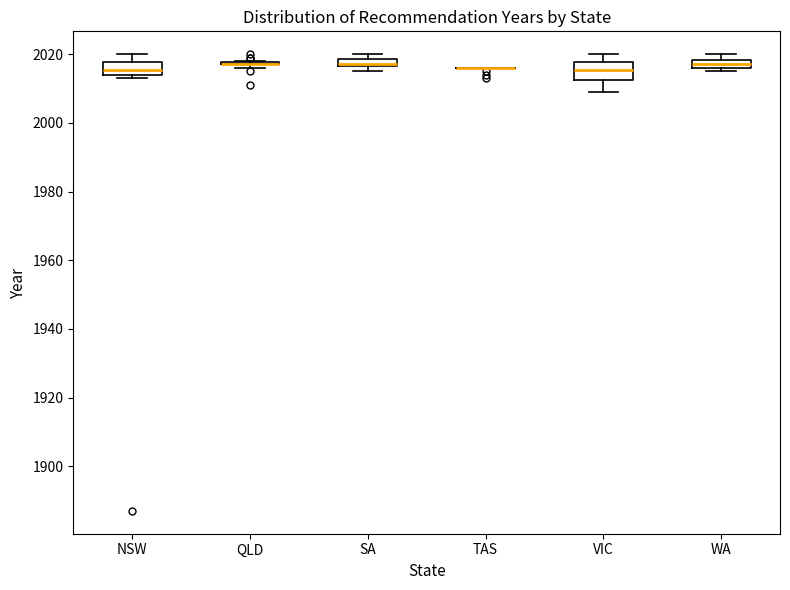

Where is the lower edge of the box for SA on the y-axis? The values are not printed on the chart, so give them approximately, as read against the axis.

2016